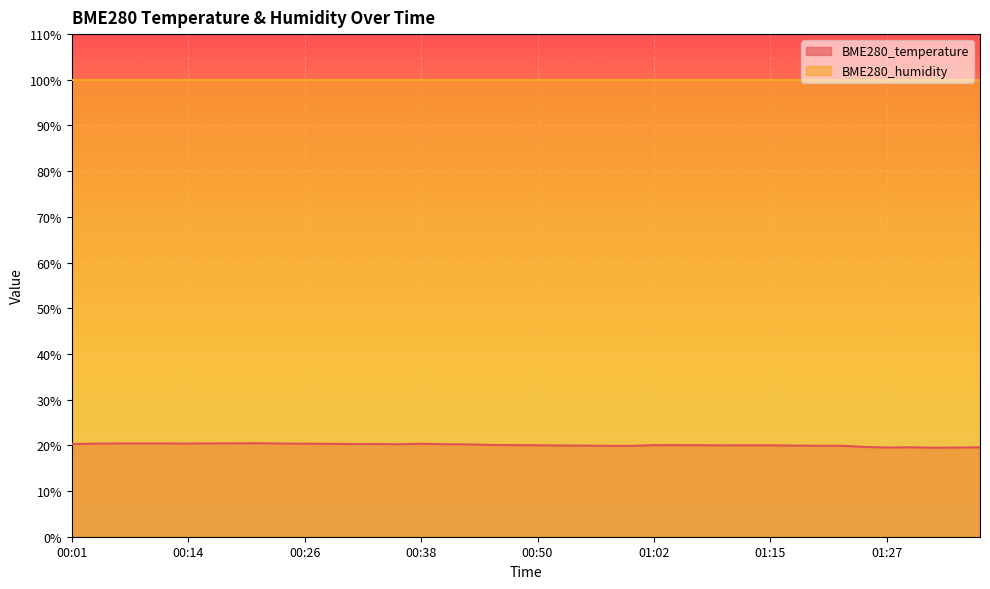

How many interior local peaks (higher than both neighbors) does the data have?

5